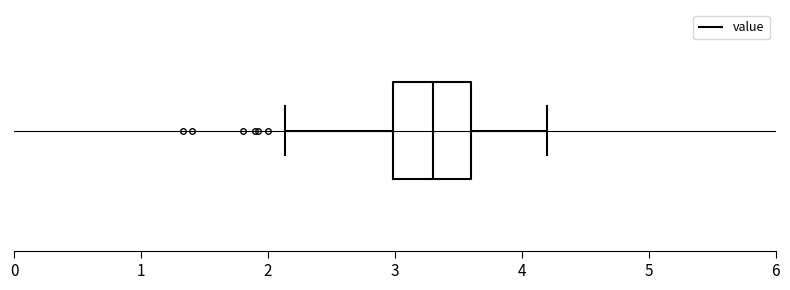

Read this box plot against the x-axis: the position of the median line, the range covered by the box, and the ends of both whiskers. The values are not printed on the chart, so give them approximately, as read against the axis.

median 3.3, box 3.0 to 3.6, whiskers 2.1 to 4.2